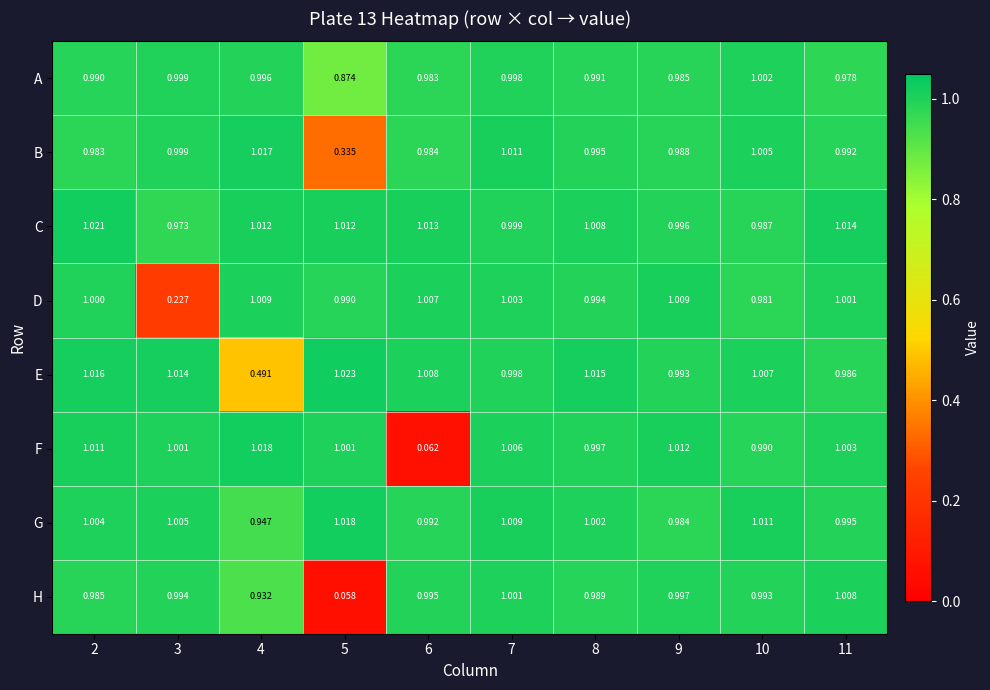

Which series has the largest total across all categories?

C